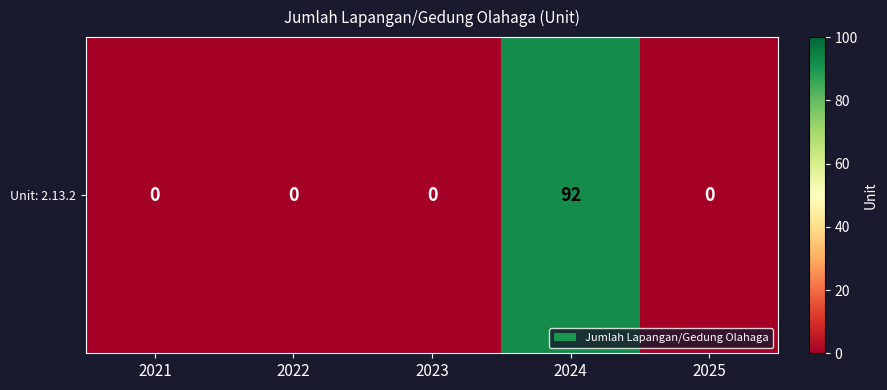

Count the number of values greater than 0.

1